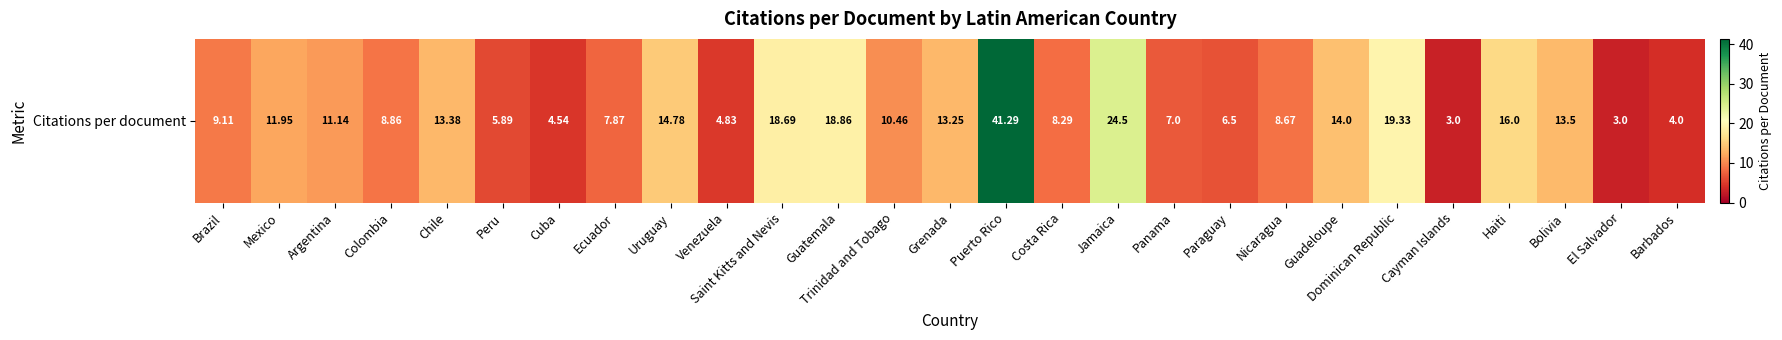

What is the change in value from Peru to Ecuador?

+2.0